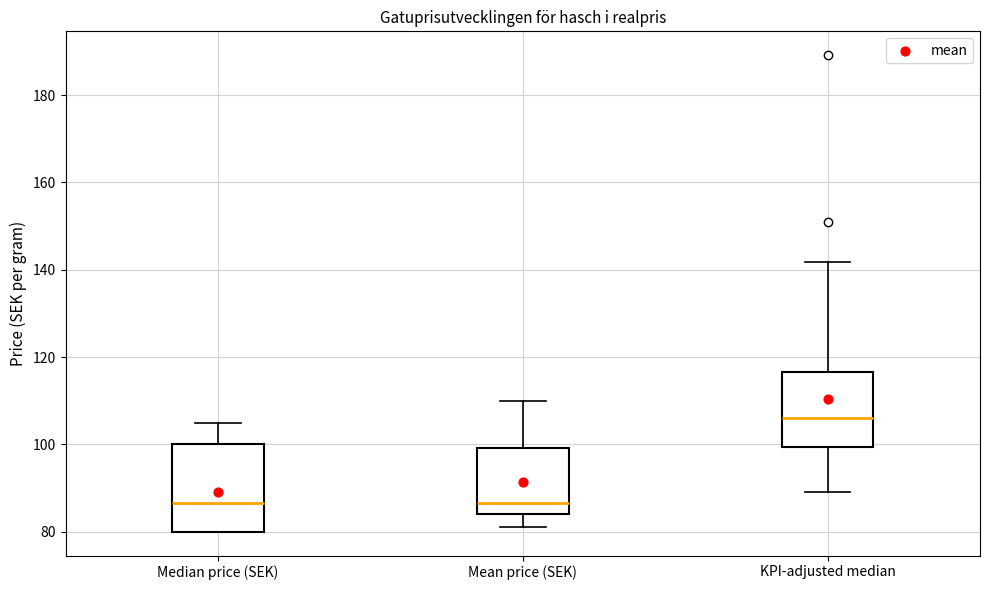

Where is the lower edge of the box for Mean price (SEK) on the y-axis? The values are not printed on the chart, so give them approximately, as read against the axis.

84